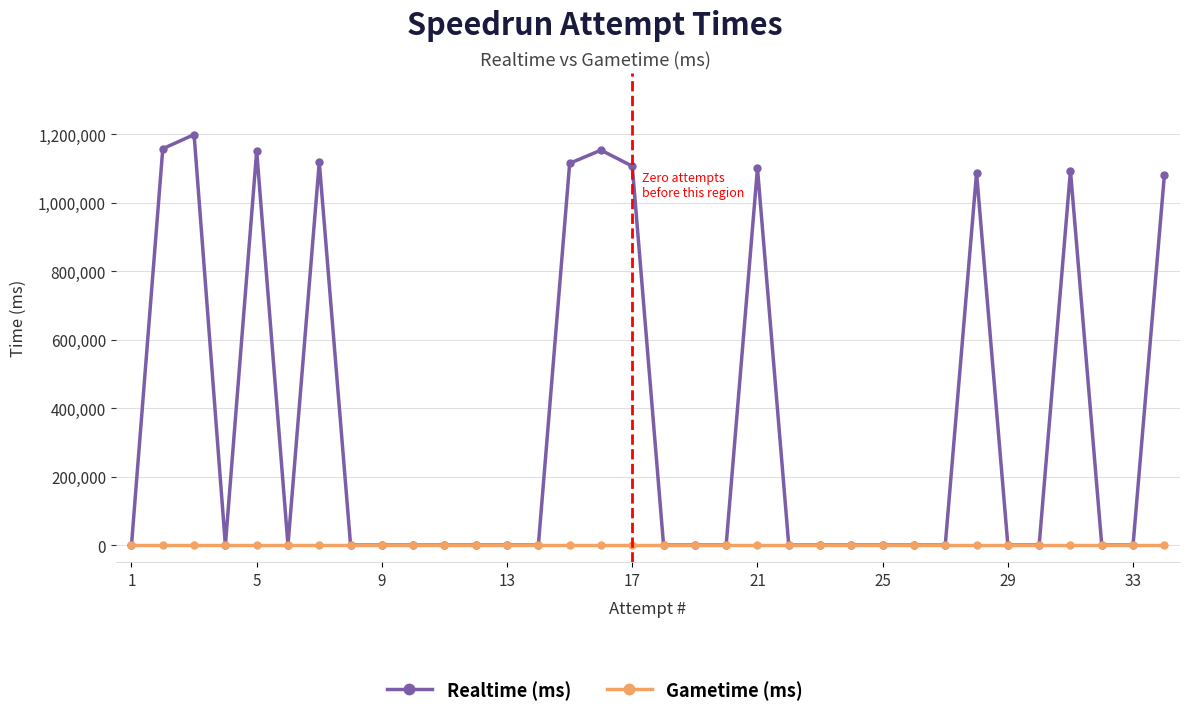

Which series has the widest spread of values?

Realtime (ms)